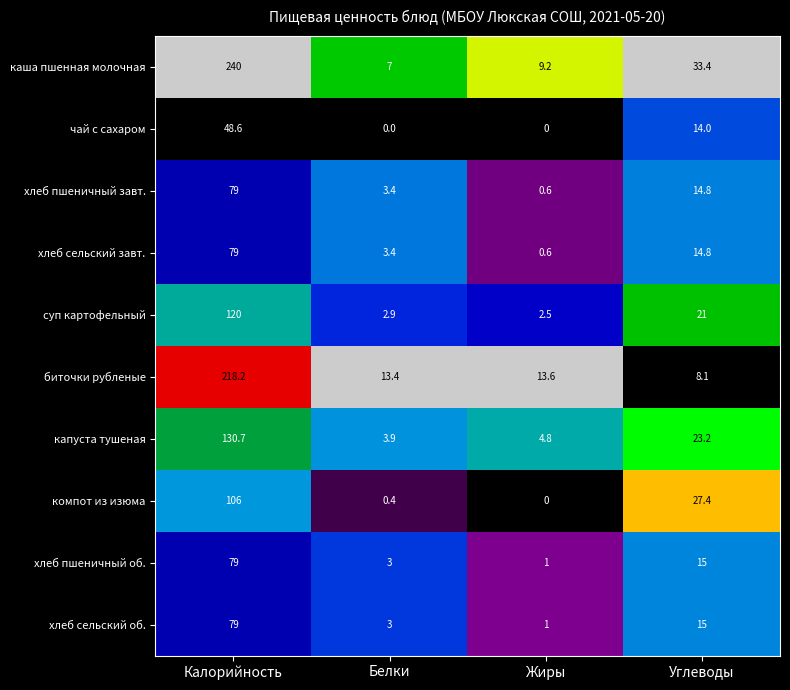

Is it true that хлеб пшеничный завт. equals 9.2 at Углеводы?

False